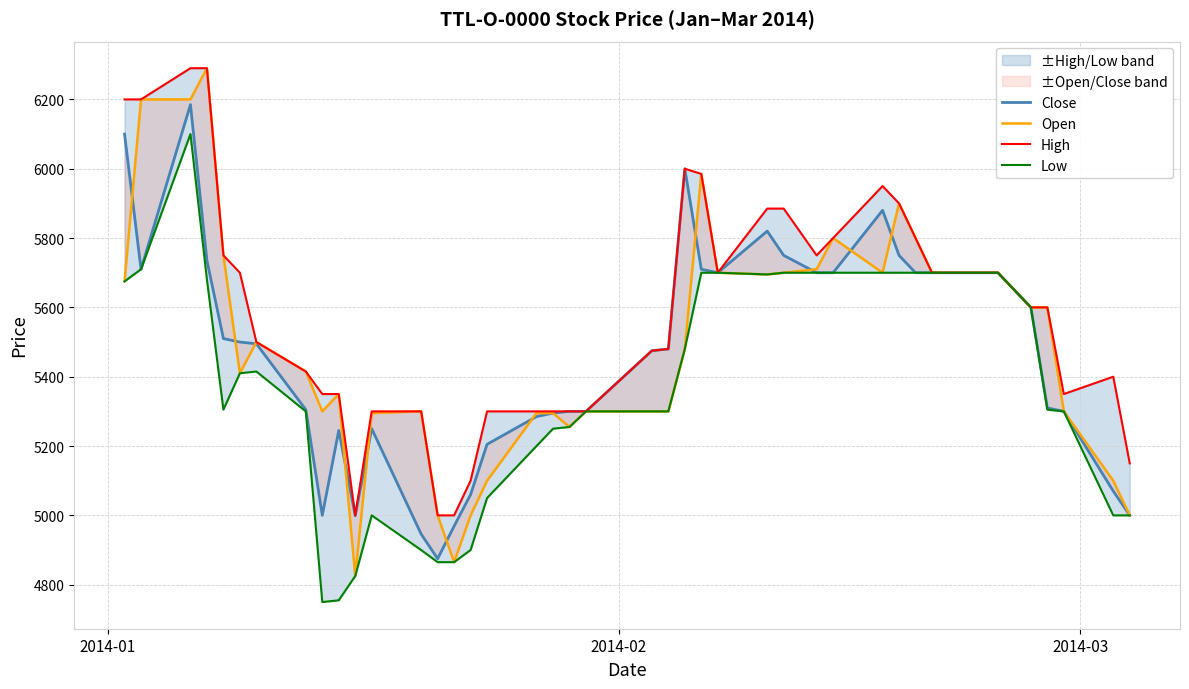

Reading left to right, transcribe all the data shown in this chart.

Close: 6100	5710	6185	5735	5510	5500	5495	5305	5000	5245	4999	5250	4946	4875	4969	5060	5205	5285	5295	5300	5300	5475	5480	6000	5710	5700	5820	5750	5700	5700	5880	5750	5700	5700	5700	5600	5310	5300	5070	5000
Open: 5675	6200	6200	6290	5750	5410	5500	5415	5300	5350	4825	5295	5300	5000	4865	5000	5100	5295	5295	5255	5300	5300	5300	5480	5985	5700	5695	5700	5710	5800	5700	5900	5800	5700	5700	5600	5600	5300	5100	5000
High: 6200	6200	6290	6290	5750	5700	5500	5415	5350	5350	5000	5300	5300	5000	5000	5100	5300	5300	5300	5300	5300	5475	5480	6000	5985	5700	5885	5885	5750	5800	5950	5900	5800	5700	5700	5600	5600	5350	5400	5150
Low: 5675	5710	6100	5680	5305	5410	5415	5300	4750	4755	4825	5000	4900	4865	4865	4900	5050	5200	5250	5255	5300	5300	5300	5480	5700	5700	5695	5700	5700	5700	5700	5700	5700	5700	5700	5600	5305	5300	5000	5000